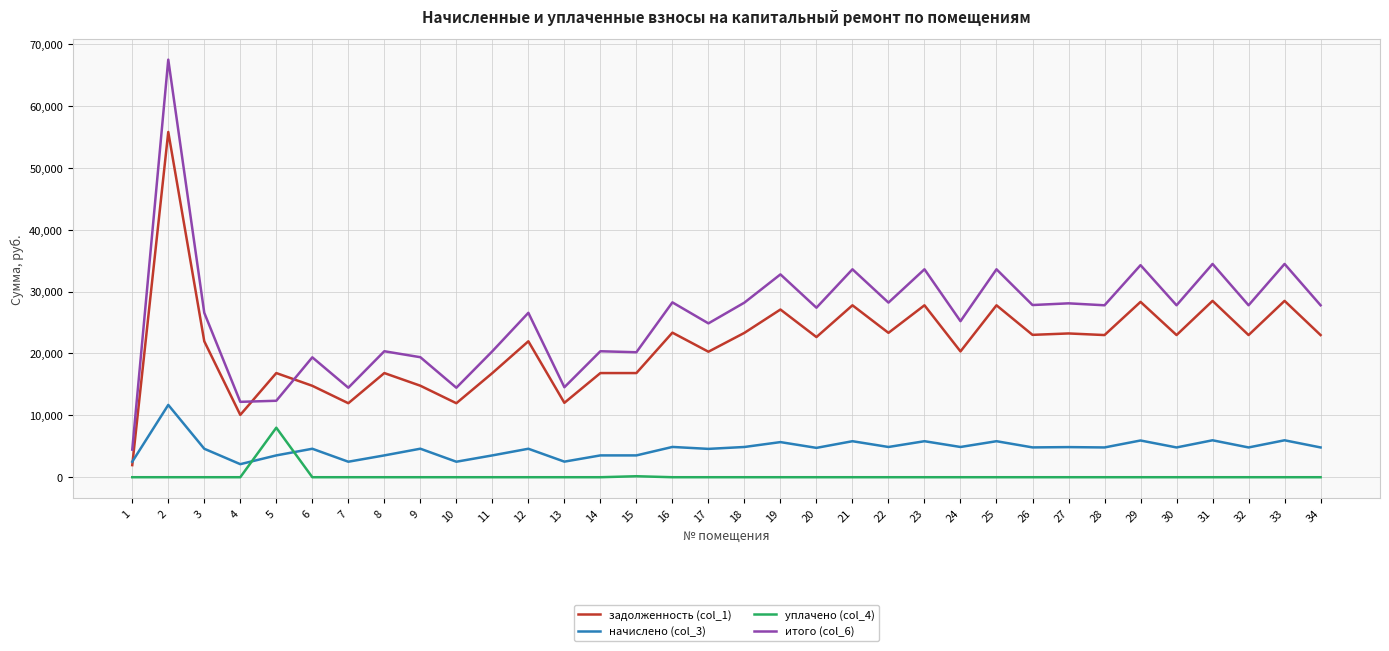

What is the total value across all series at 6?

38737.2